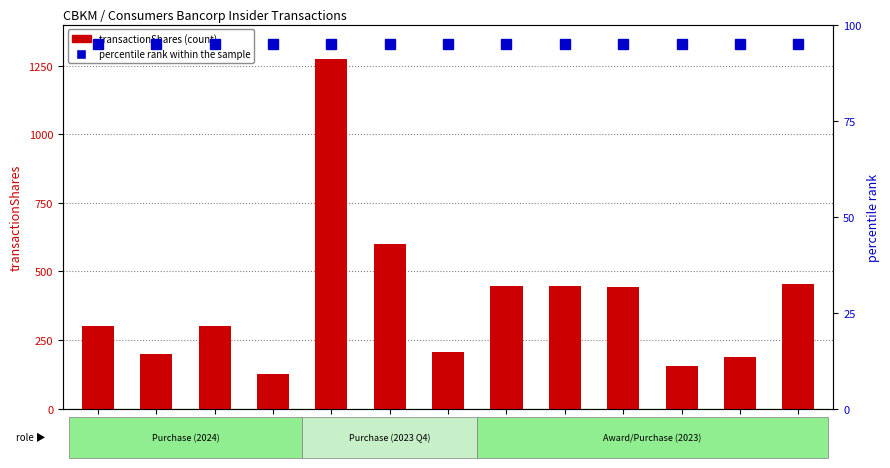

Which series has the largest total across all categories?

transactionShares